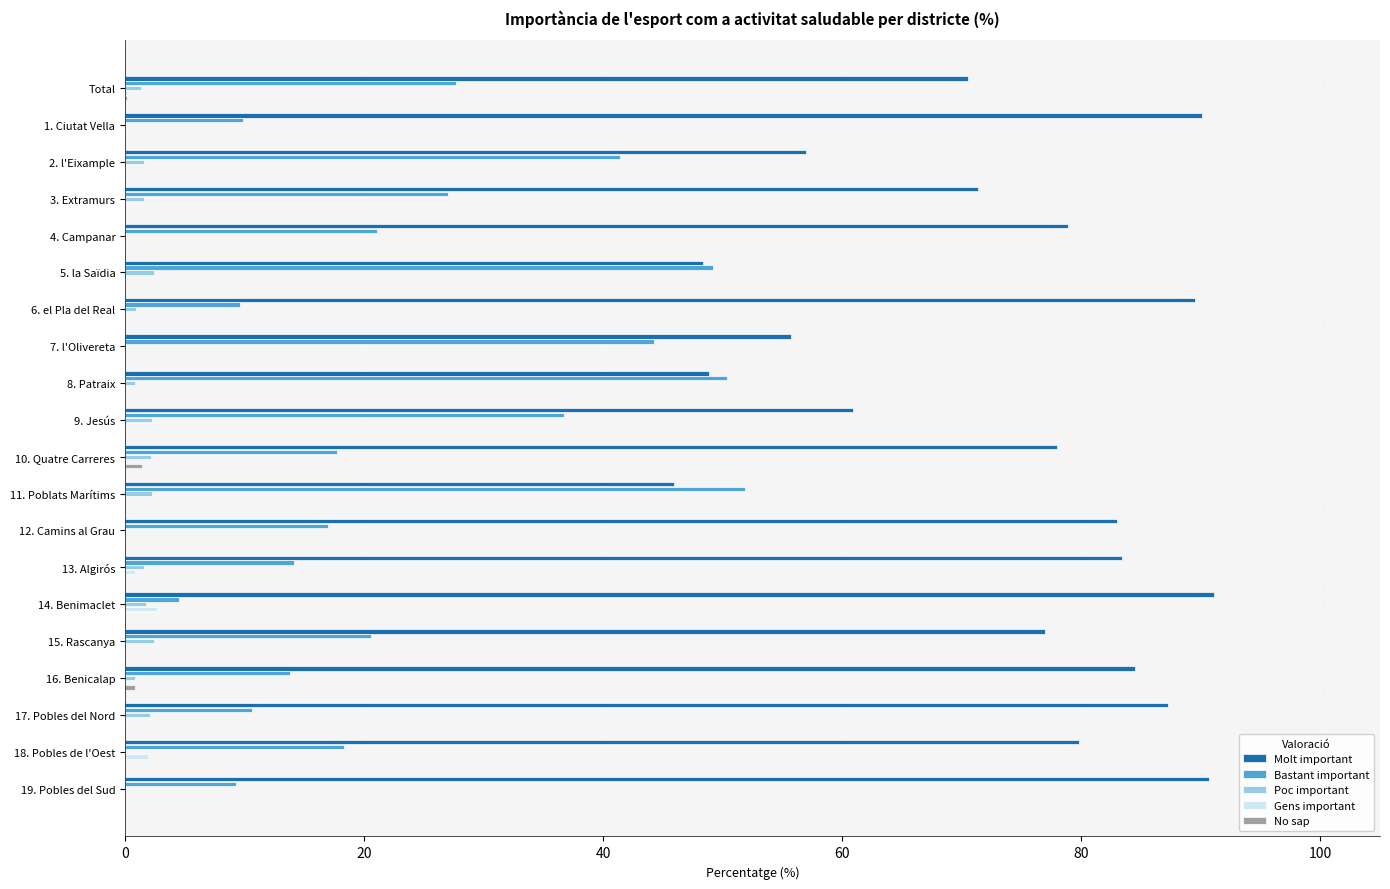

What is the maximum value for Gens important?

2.7